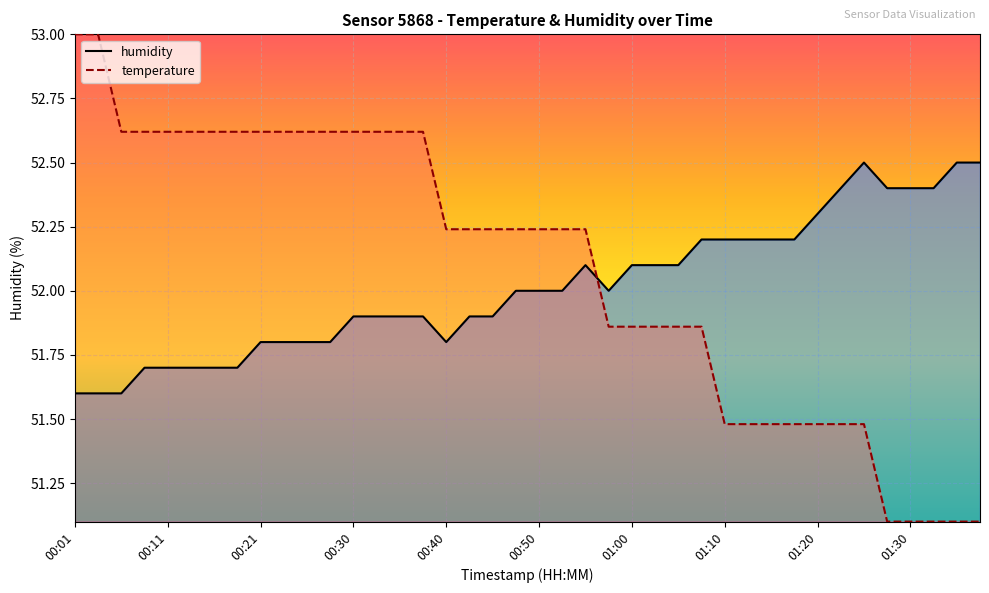

List the labels in order of humidity value, smallest first.

00:01, 00:03, 00:06, 00:08, 00:11, 00:13, 00:16, 00:18, 00:21, 00:23, 00:26, 00:28, 00:40, 00:30, 00:33, 00:35, 00:38, 00:43, 00:45, 00:48, 00:50, 00:53, 00:57, 00:55, 01:00, 01:02, 01:05, 01:07, 01:10, 01:12, 01:15, 01:17, 01:20, 01:22, 01:27, 01:30, 01:32, 01:25, 01:35, 01:37